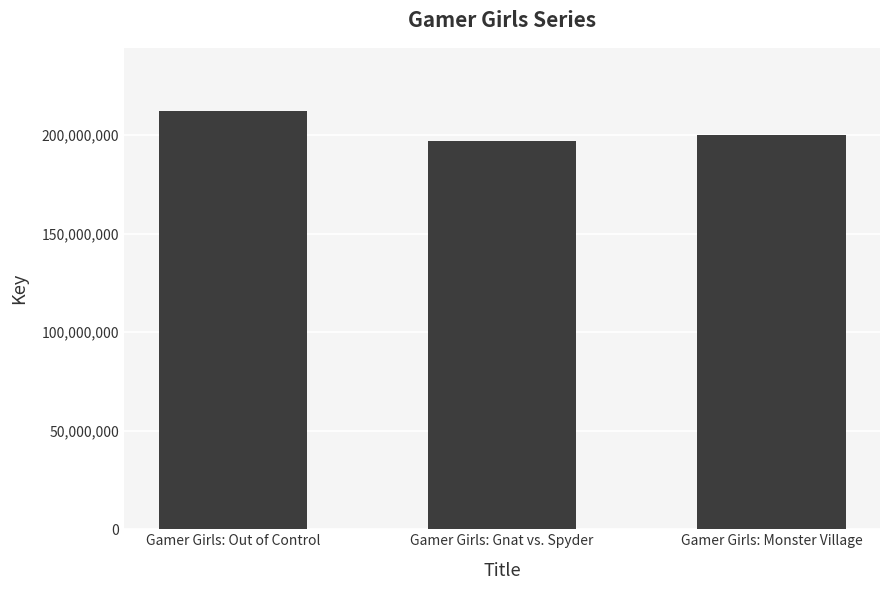

List the labels in order of value, smallest first.

Gamer Girls: Gnat vs. Spyder, Gamer Girls: Monster Village, Gamer Girls: Out of Control